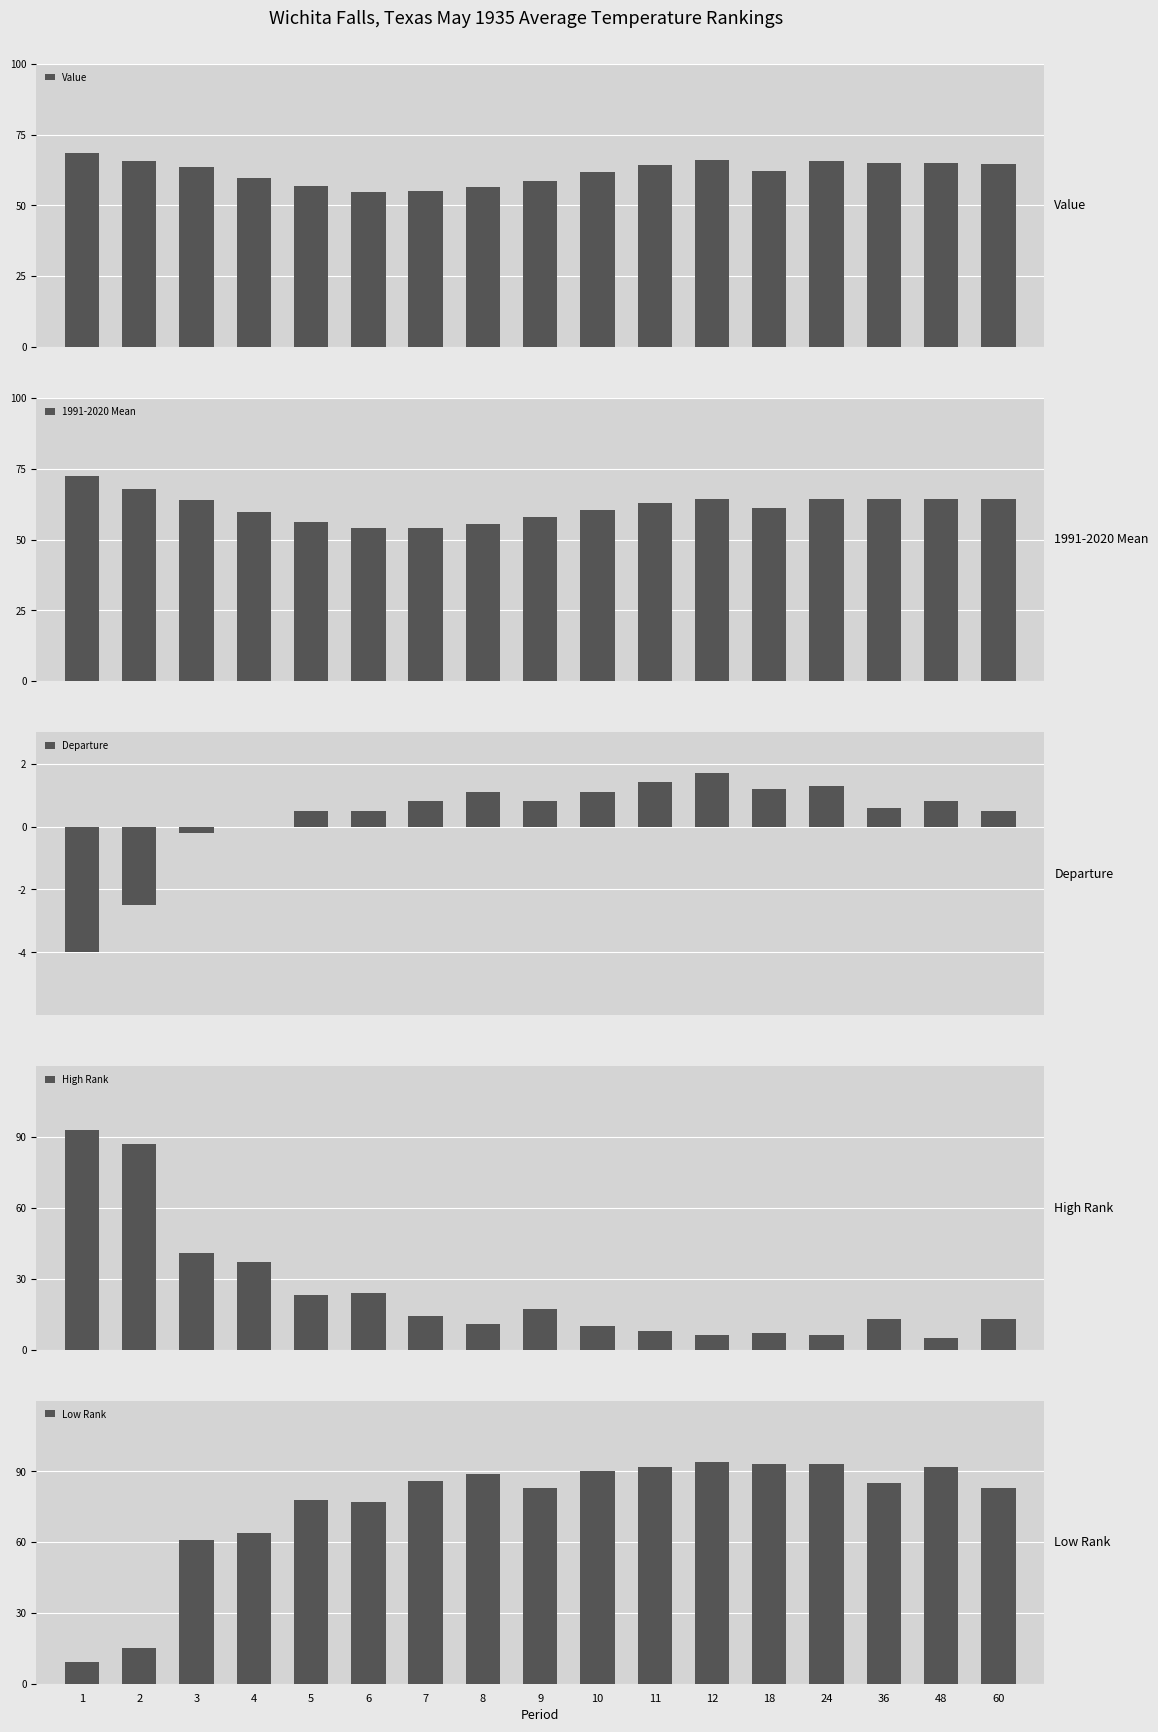

What is the value of the 1991-2020 Mean bar at the 11th from the left?

62.8